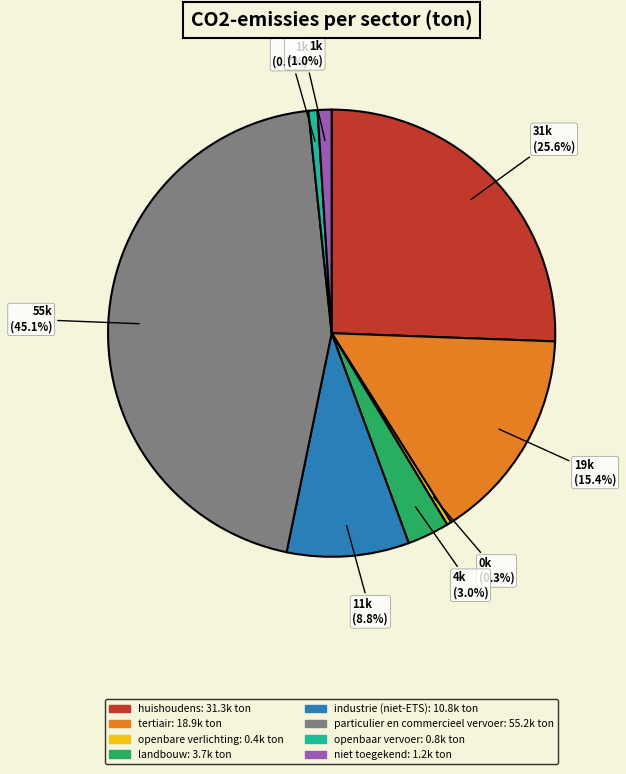

What percentage is NOT represented by particulier en commercieel vervoer?

54.9%